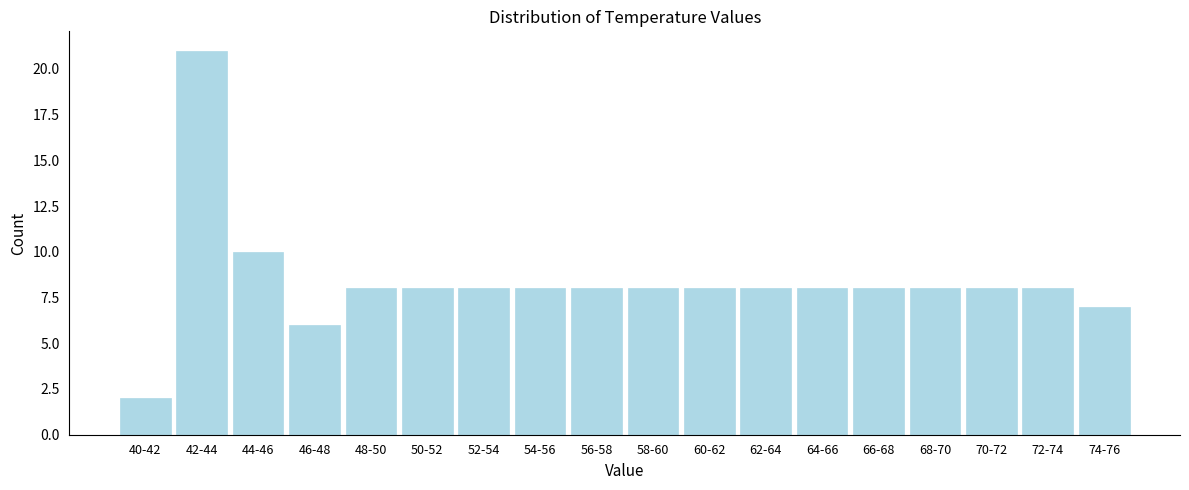

Reading left to right, list all the values displayed in this chart.

40-42=2	42-44=21	44-46=10	46-48=6	48-50=8	50-52=8	52-54=8	54-56=8	56-58=8	58-60=8	60-62=8	62-64=8	64-66=8	66-68=8	68-70=8	70-72=8	72-74=8	74-76=7